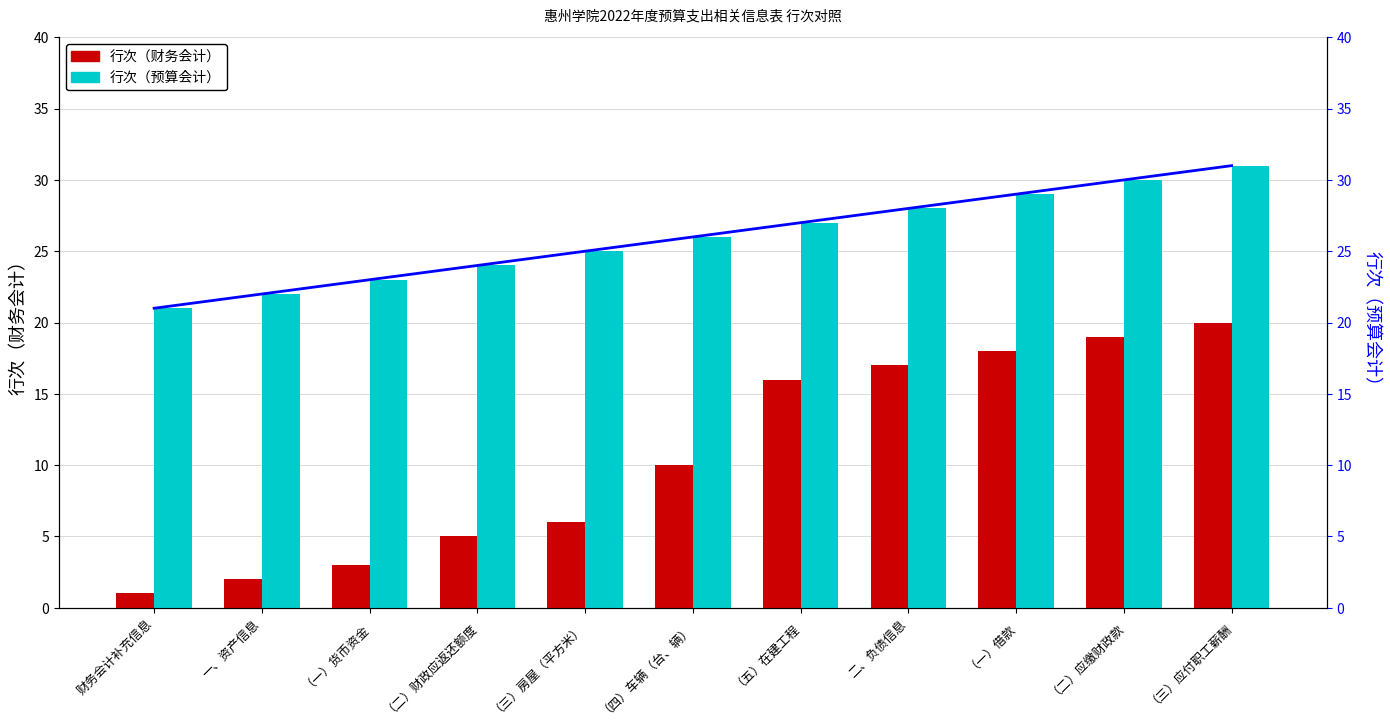

What are all the series names shown in the legend?

行次（财务会计）, 行次（预算会计）, 行次（预算会计）折线